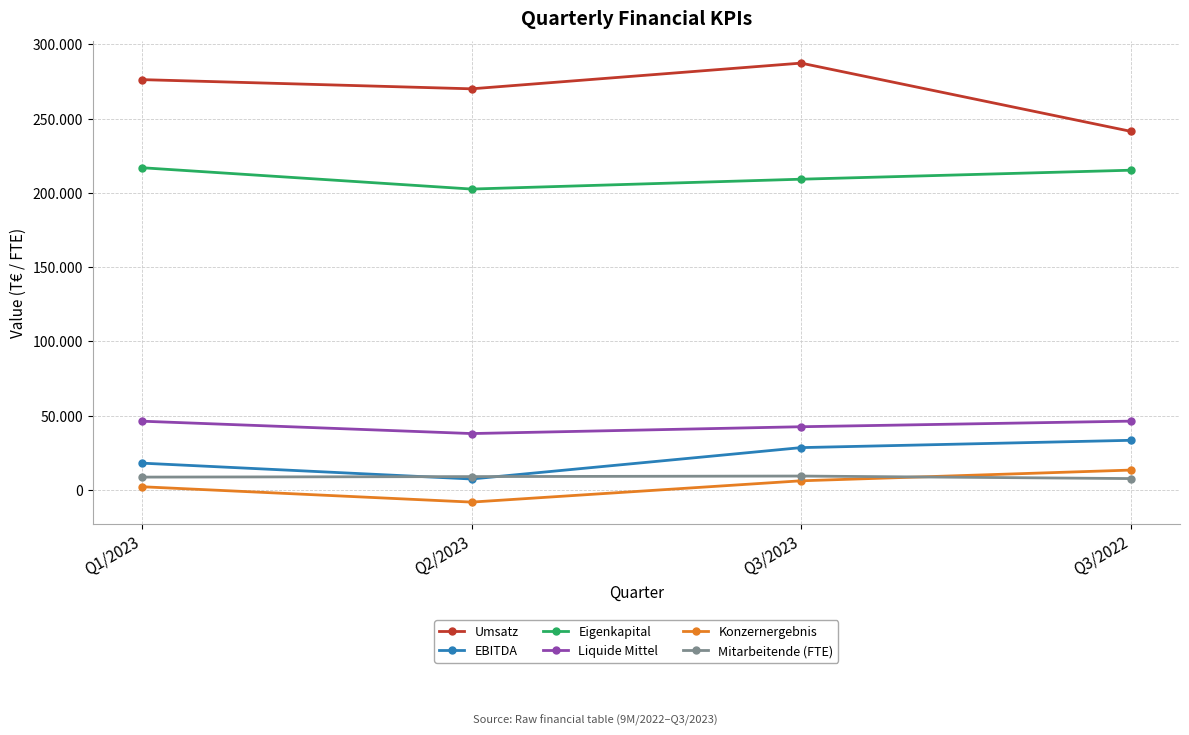

How many data points in Konzernergebnis are less than 6022?

2